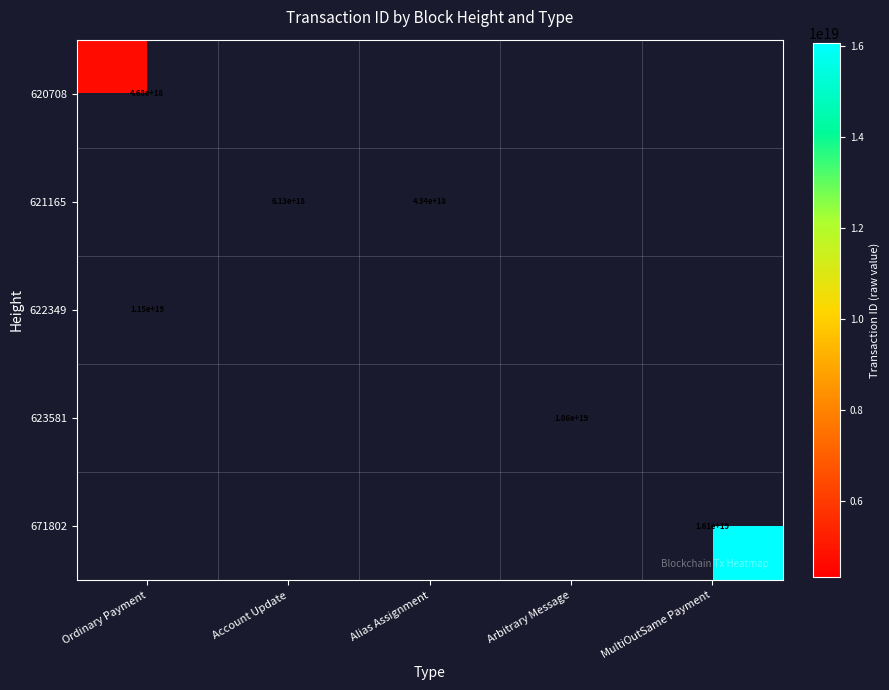

True or false: 620708 has a value of 2230951942386100992 at Ordinary Payment.

False